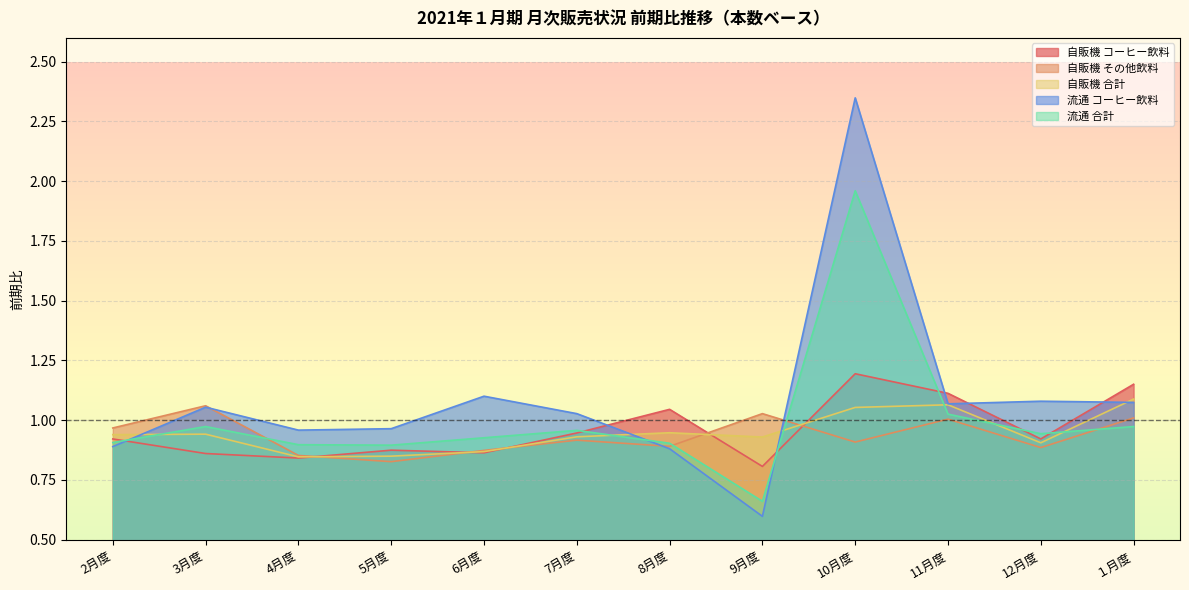

At which category is the sum across all series the highest?

10月度